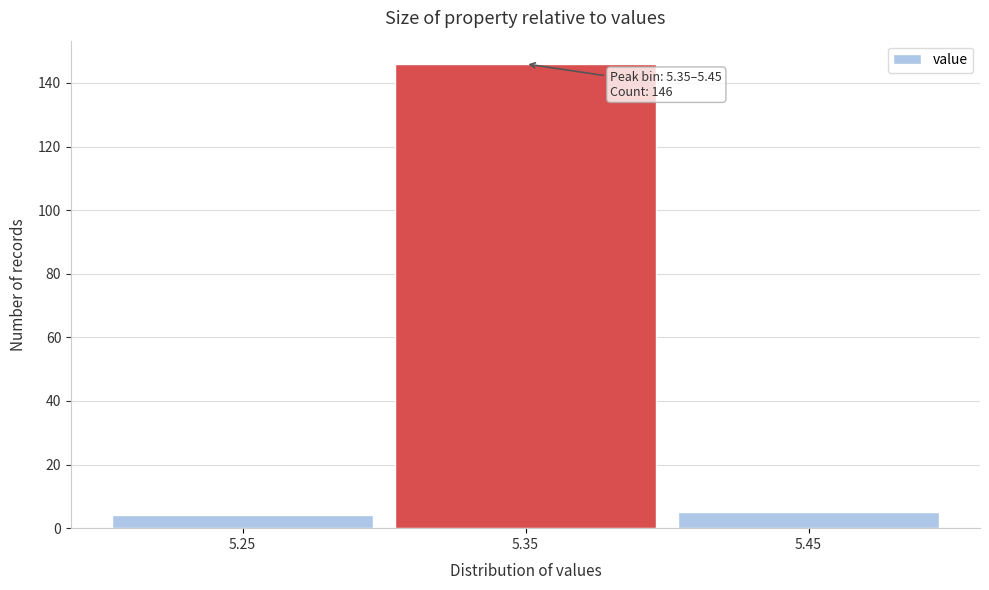

Reading right to left, list all the values displayed in this chart.

5	146	4